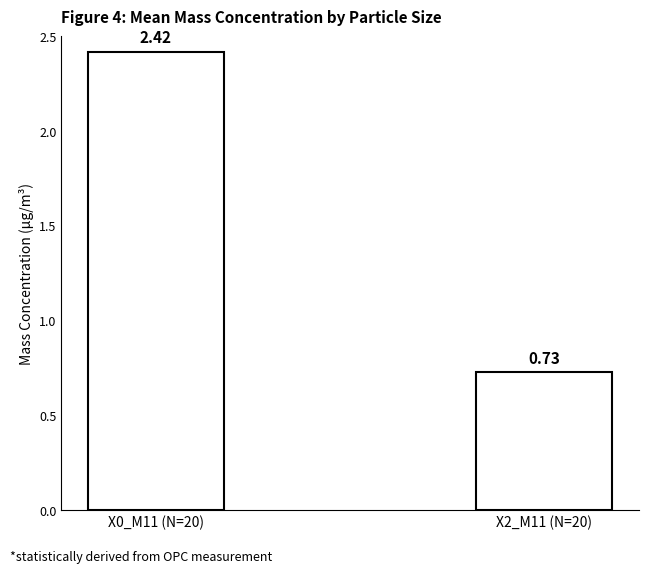

True or false: X2_M11 (mean) has a value of 0.2 at 07:00.

False